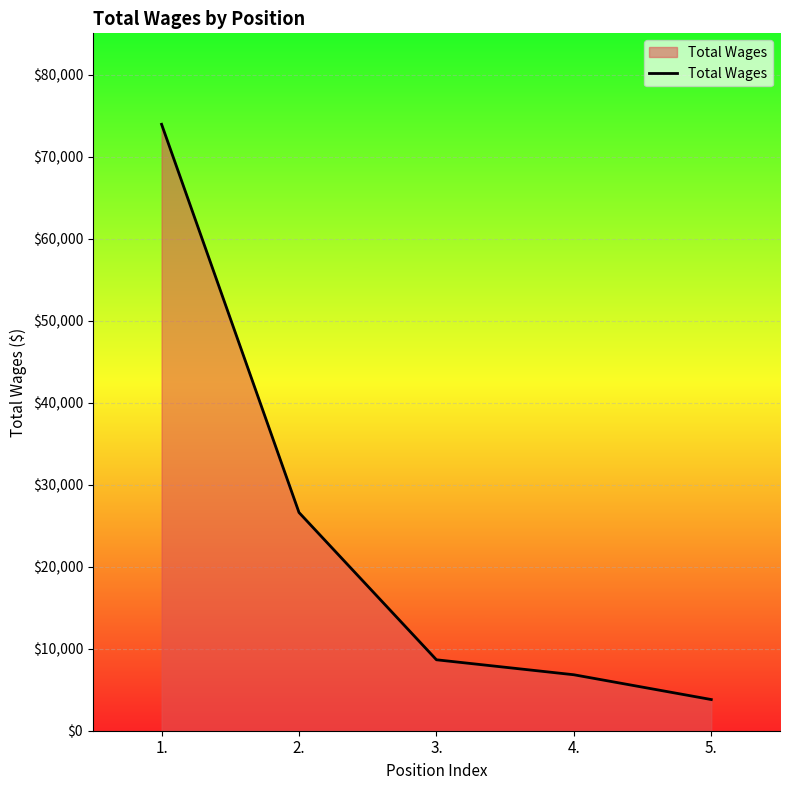

Count the number of categories in the chart.

5